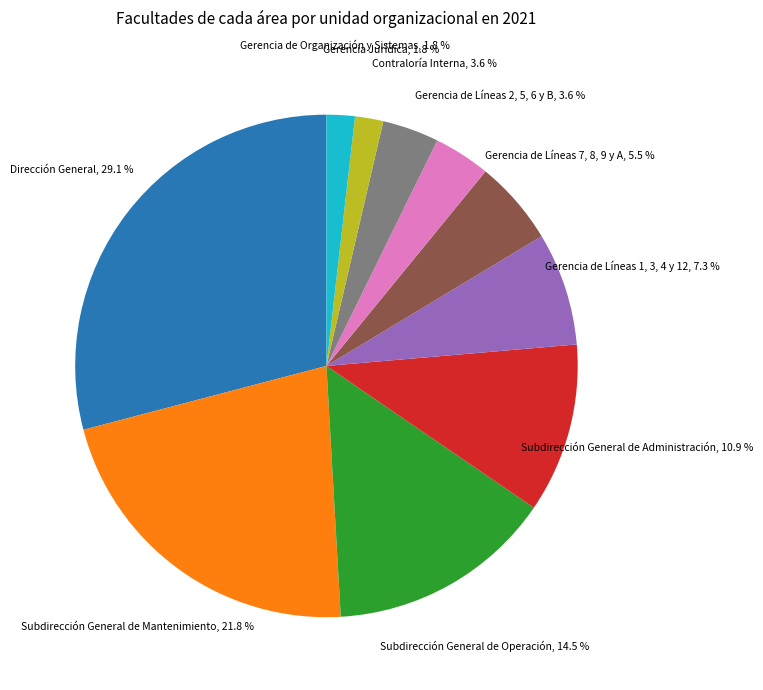

Which category has the biggest portion of the pie?

Dirección General